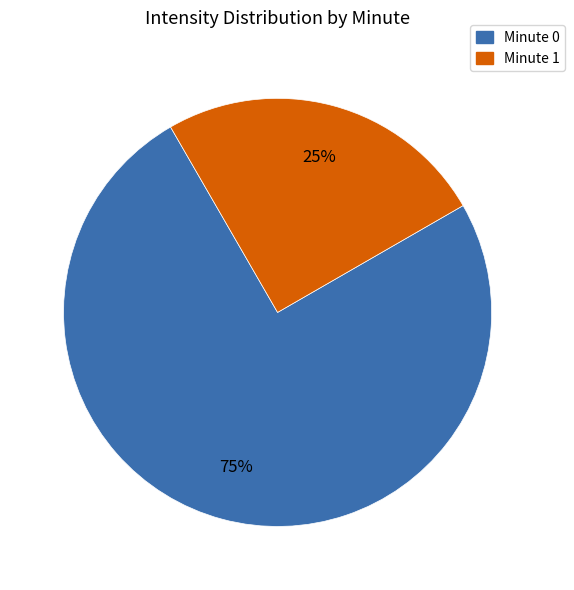

To the nearest percent, what is the average slice percentage?

50%